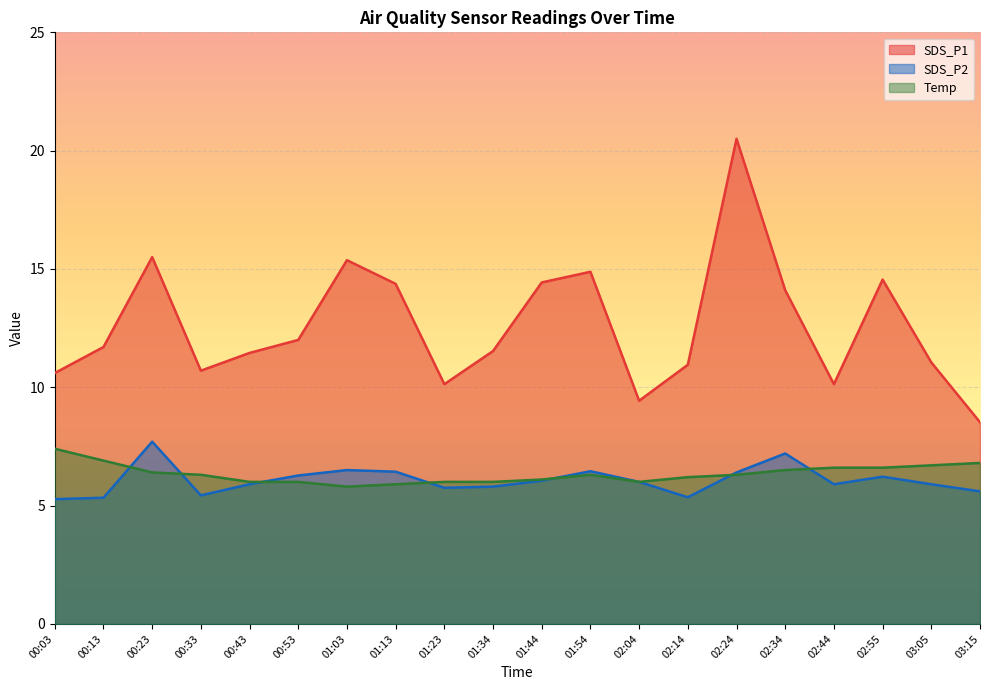

How many values in the Temp series are below 6?

2